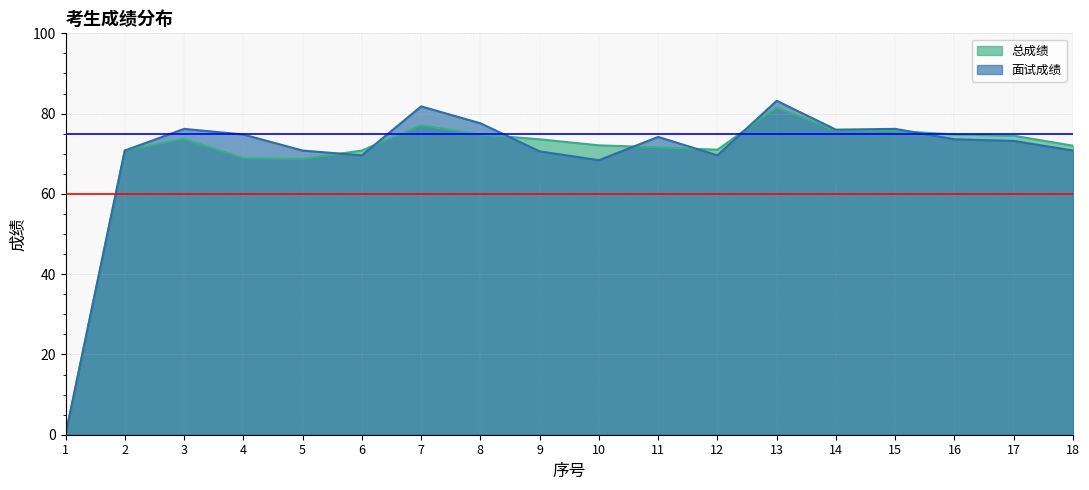

Between 17 and 3, which is larger?

17